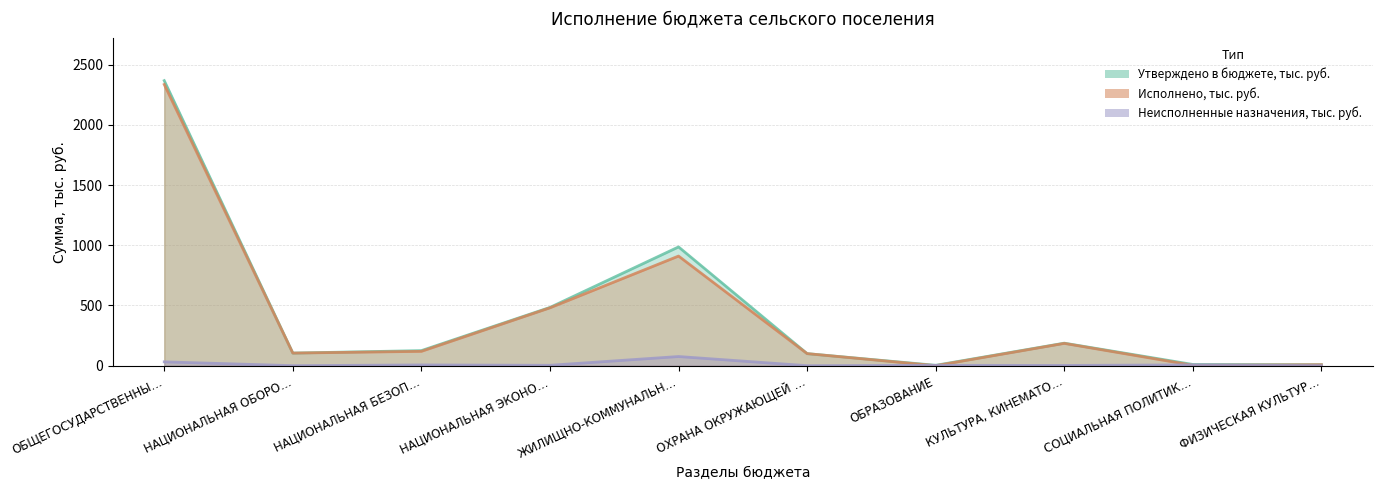

At how many categories does at least one series exceed 1159?

1